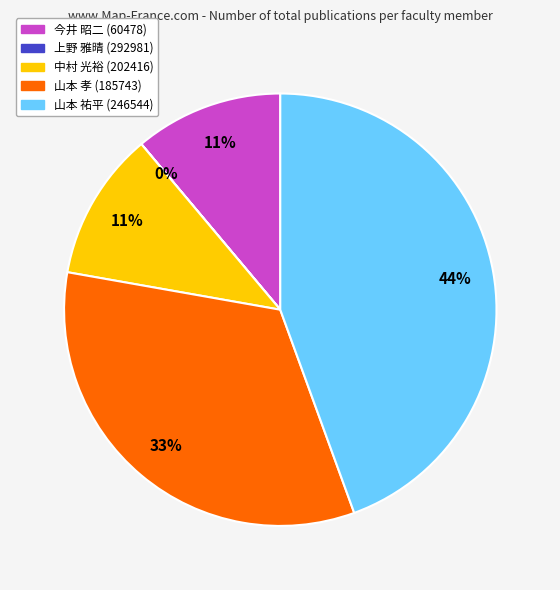

To the nearest percent, what percentage of the pie is 中村 光裕 (202416)?

11%